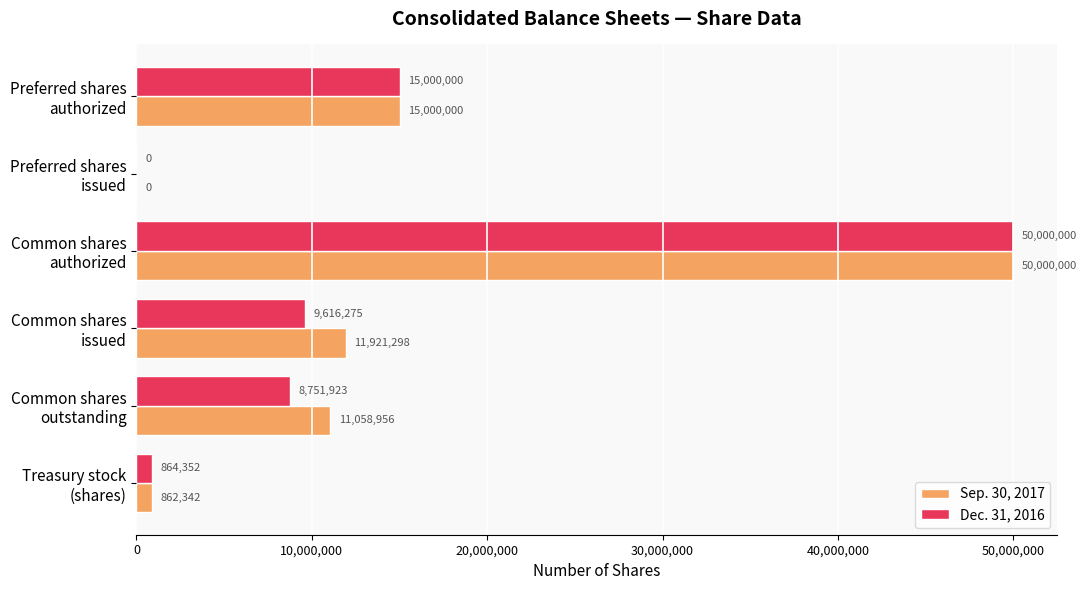

What is the maximum value shown in the chart?

50000000